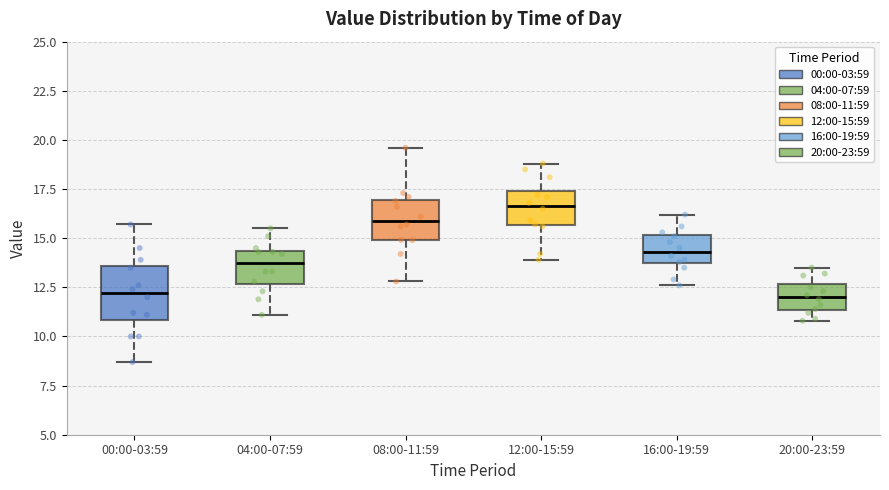

Comparing the boxes themselves (not the whiskers), which one is the tallest?

00:00-03:59